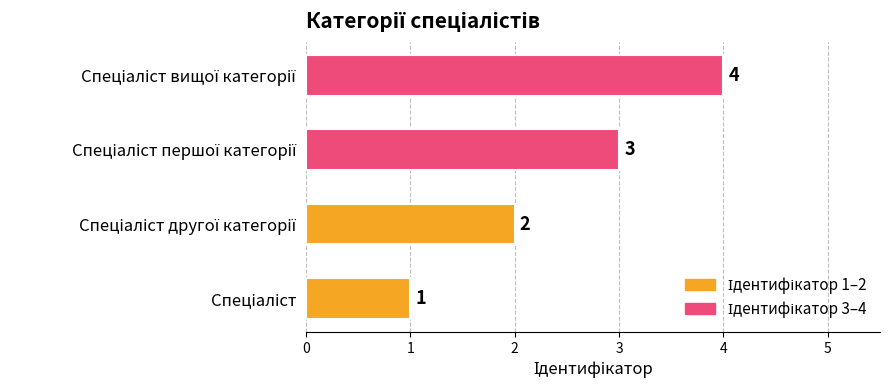

What is the greatest value displayed?

4